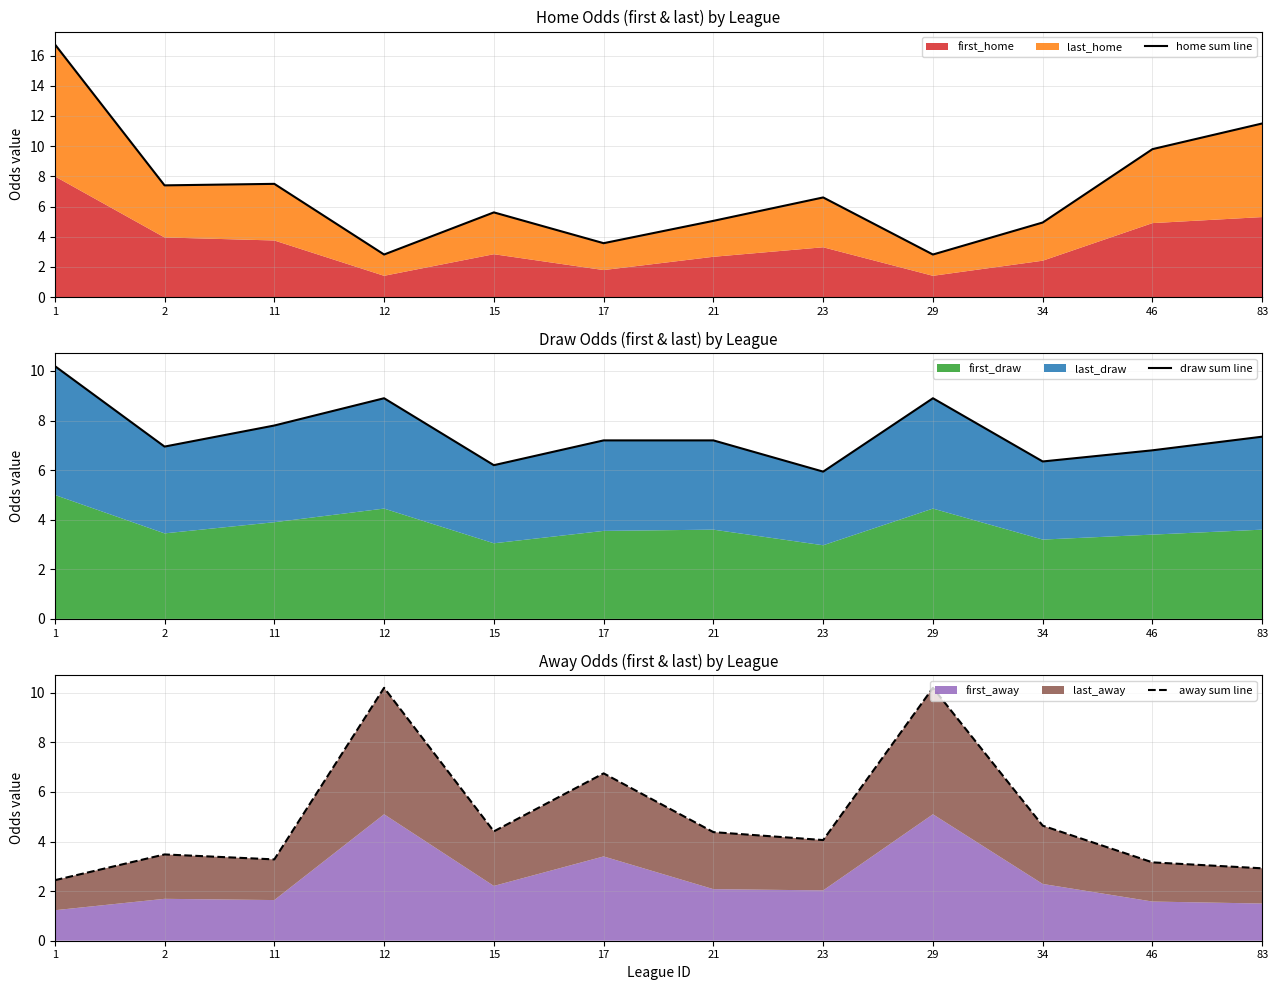

True or false: away sum line has a value of 3.2 at 46.

True